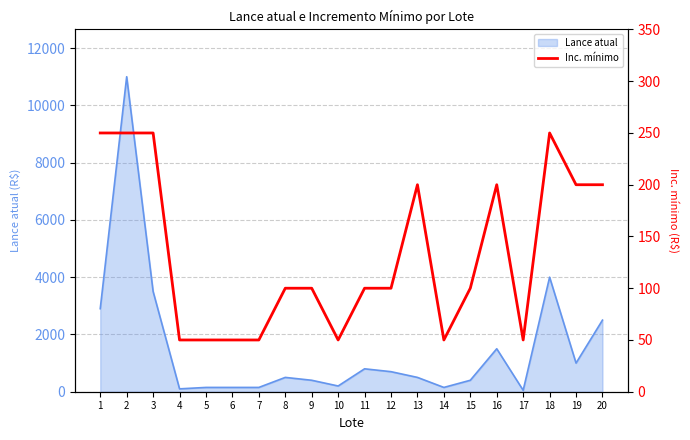

What is the maximum value for Lance atual?

11000